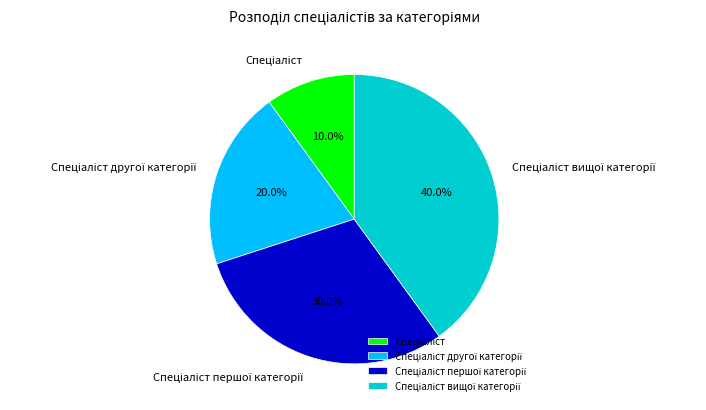

How many slices are in this pie chart?

4